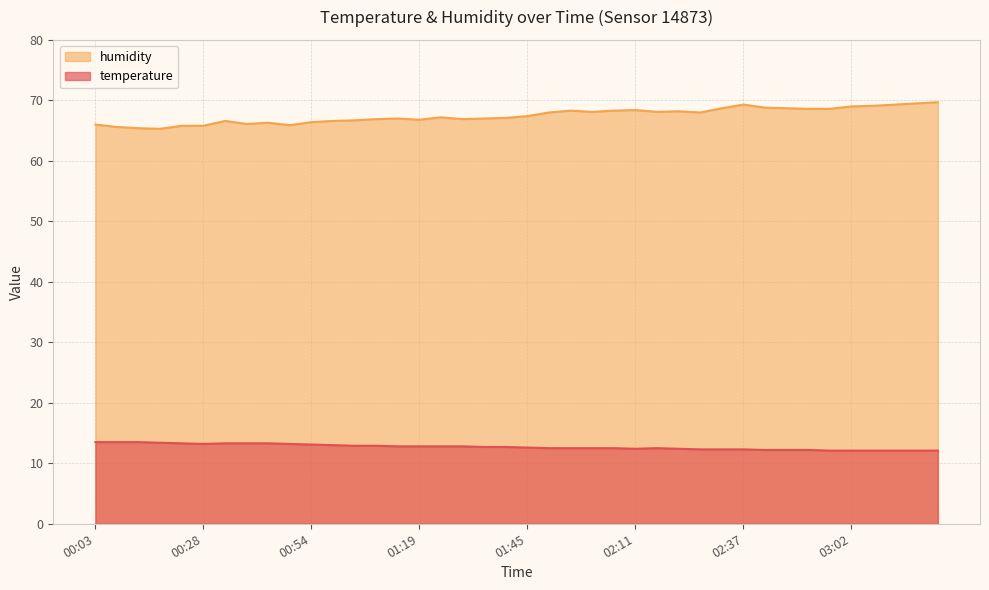

The temperature series shows 21.2 at 01:25. True or false?

False